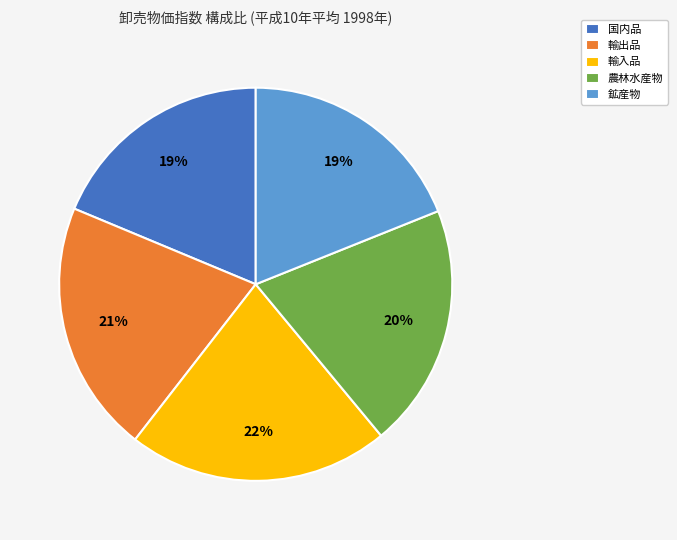

Does 輸出品 account for over 50% of the chart?

No